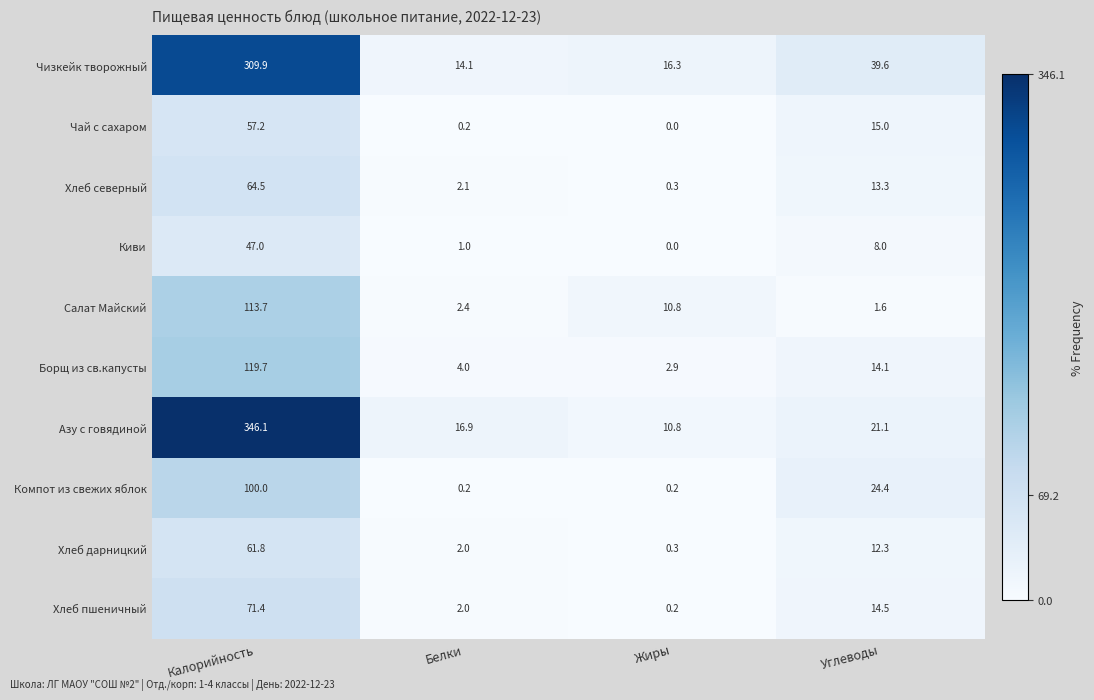

Rank the series at Калорийность from lowest to highest value.

Киви, Чай с сахаром, Хлеб дарницкий, Хлеб северный, Хлеб пшеничный, Компот из свежих яблок, Салат Майский, Борщ из св.капусты, Чизкейк творожный, Азу с говядиной